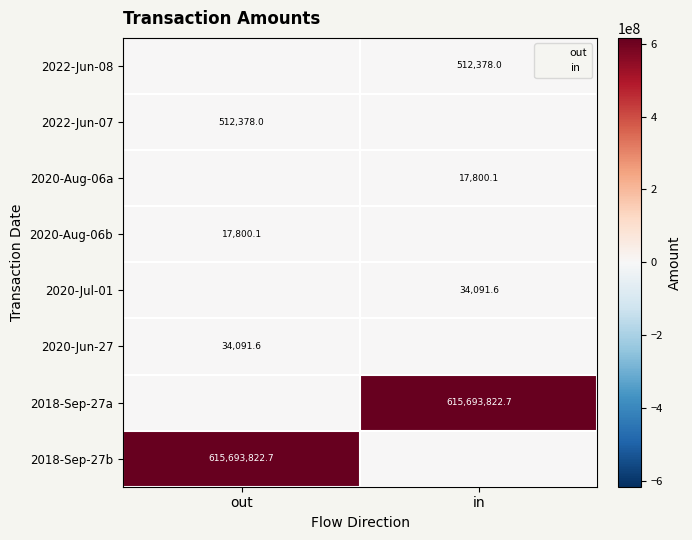

How many values in the 2018-Sep-27a series are below 615693822?

1